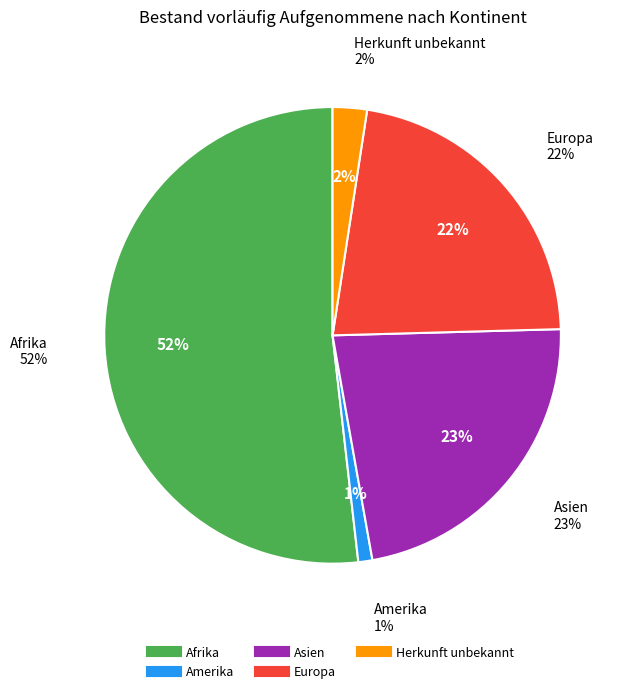

To the nearest percent, what is the combined percentage of Europa and Ozeanien?

22%